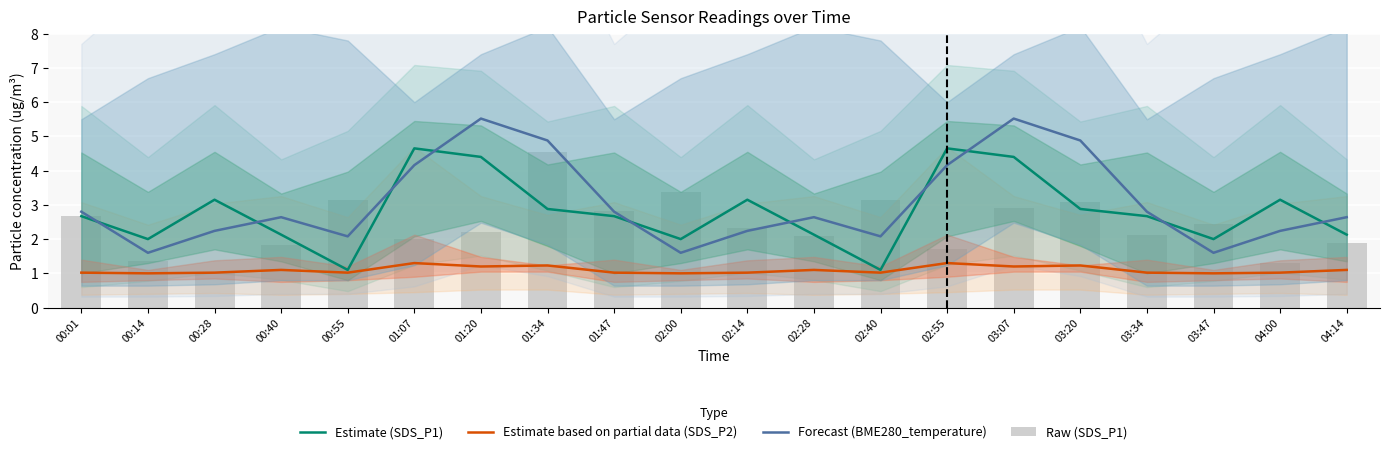

Reading left to right, list all the values displayed in this chart.

Estimate (SDS_P1): 00:01=2.7	00:14=2.0	00:28=3.1	00:40=2.1	00:55=1.1	01:07=4.7	01:20=4.4	01:34=2.9	01:47=2.7	02:00=2.0	02:14=3.1	02:28=2.1	02:40=1.1	02:55=4.7	03:07=4.4	03:20=2.9	03:34=2.7	03:47=2.0	04:00=3.1	04:14=2.1
Estimate based on partial data (SDS_P2): 00:01=1.0	00:14=1.0	00:28=1.0	00:40=1.1	00:55=1.0	01:07=1.3	01:20=1.2	01:34=1.2	01:47=1.0	02:00=1.0	02:14=1.0	02:28=1.1	02:40=1.0	02:55=1.3	03:07=1.2	03:20=1.2	03:34=1.0	03:47=1.0	04:00=1.0	04:14=1.1
Forecast (BME280_temperature): 00:01=2.8	00:14=1.6	00:28=2.2	00:40=2.6	00:55=2.1	01:07=4.2	01:20=5.5	01:34=4.9	01:47=2.8	02:00=1.6	02:14=2.2	02:28=2.6	02:40=2.1	02:55=4.2	03:07=5.5	03:20=4.9	03:34=2.8	03:47=1.6	04:00=2.2	04:14=2.6
Raw (SDS_P1): 00:01=2.7	00:14=1.4	00:28=1.0	00:40=1.8	00:55=3.1	01:07=2.0	01:20=2.2	01:34=4.5	01:47=2.8	02:00=3.4	02:14=2.3	02:28=2.1	02:40=3.1	02:55=1.7	03:07=2.9	03:20=3.1	03:34=2.1	03:47=2.5	04:00=1.3	04:14=1.9